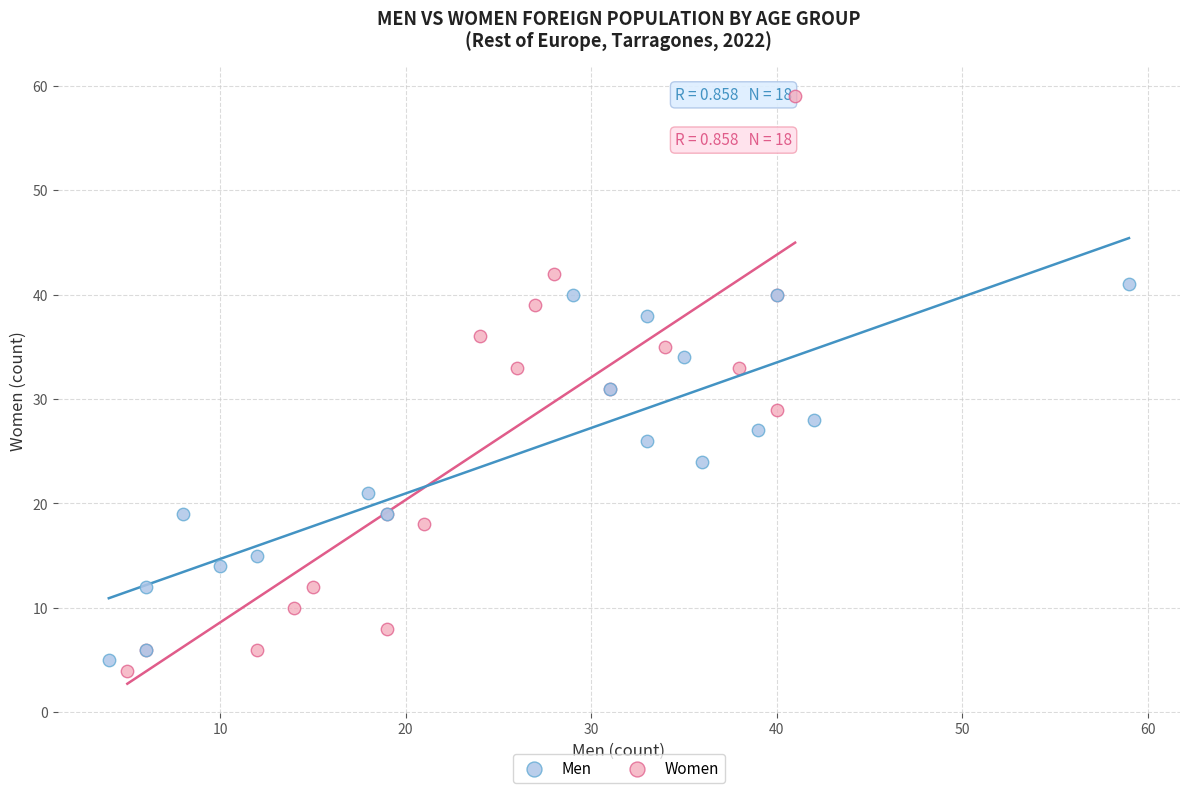

Which series has the widest spread of Y values?

Women